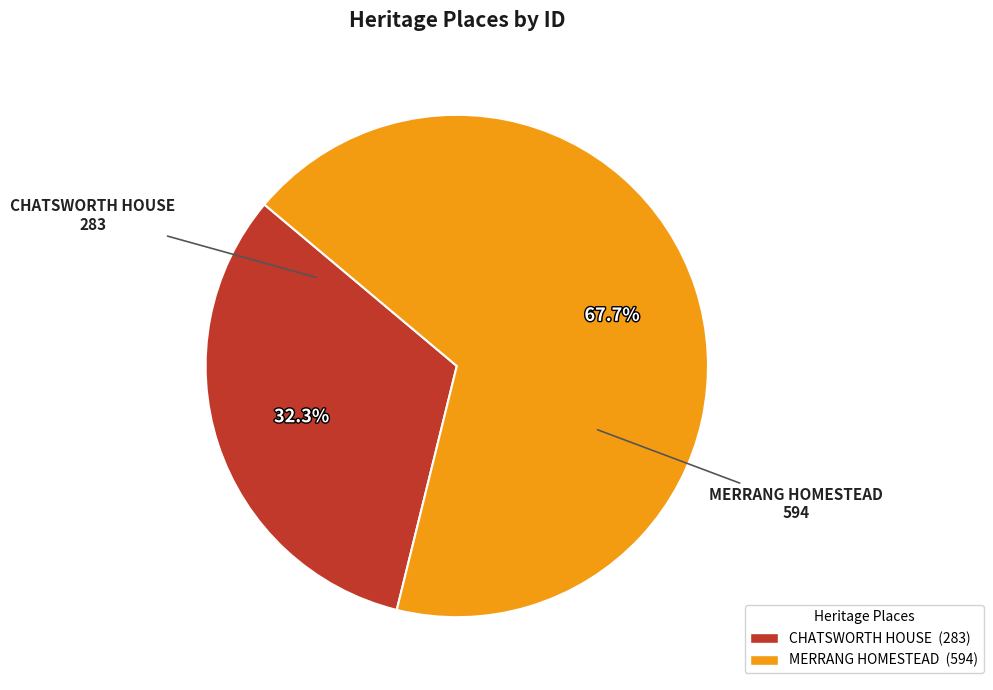

To the nearest percent, what percentage of the pie is MERRANG HOMESTEAD?

68%